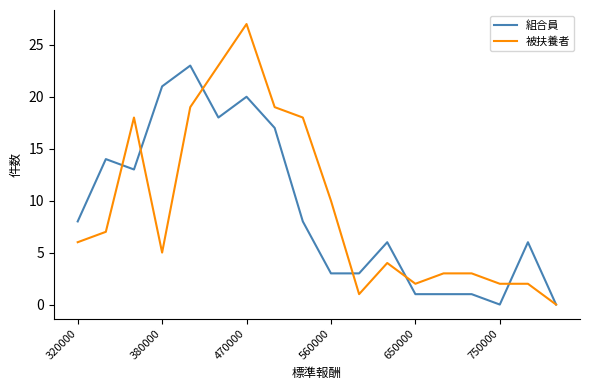

Rank the series by their maximum value, from highest to lowest.

被扶養者, 組合員